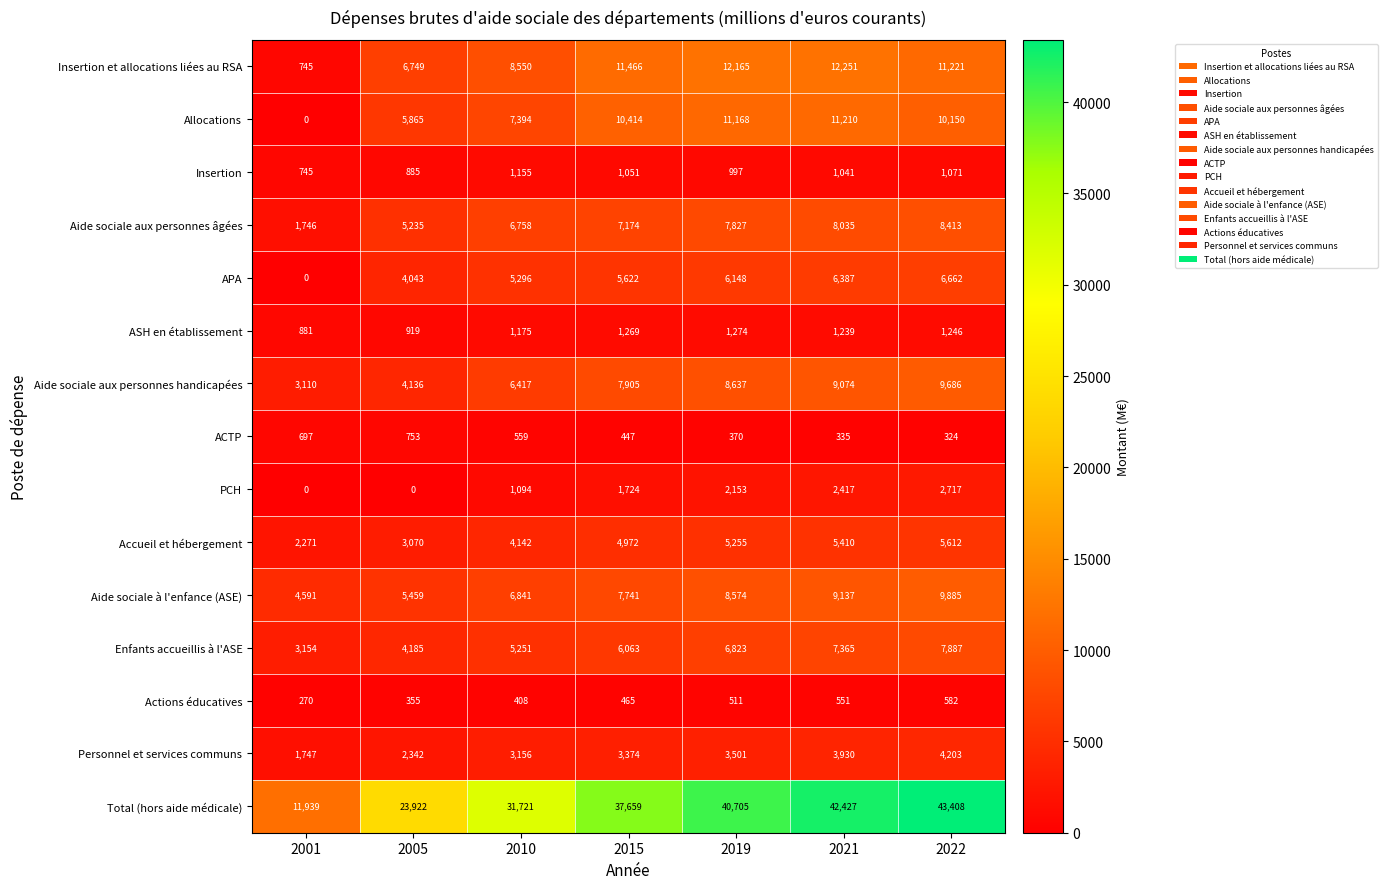

Rank the series by their maximum value, from lowest to highest.

Actions éducatives, ACTP, Insertion, ASH en établissement, PCH, Personnel et services communs, Accueil et hébergement, APA, Enfants accueillis à l'ASE, Aide sociale aux personnes âgées, Aide sociale aux personnes handicapées, Aide sociale à l'enfance (ASE), Allocations, Insertion et allocations liées au RSA, Total (hors aide médicale)